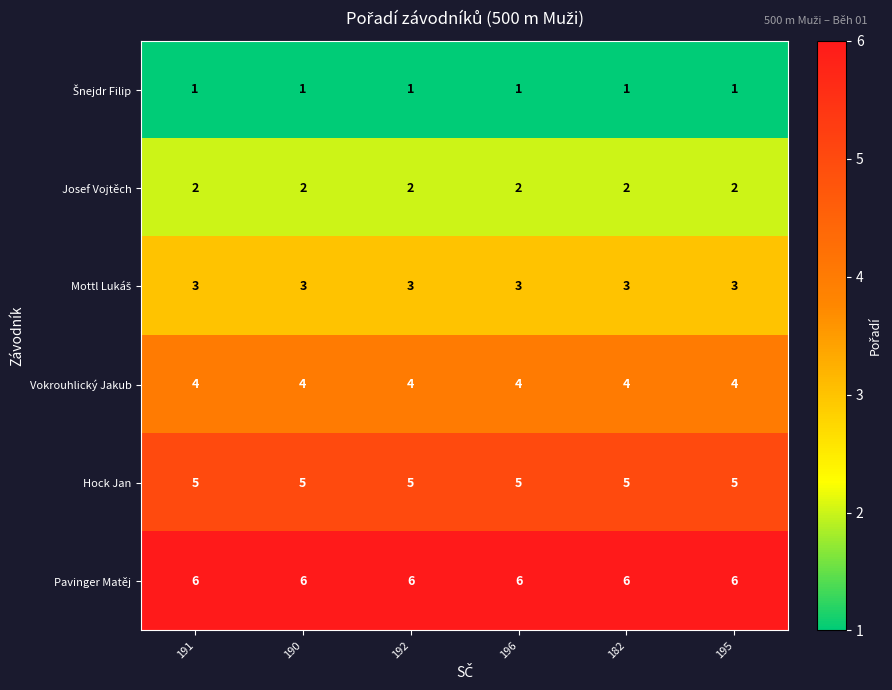

Which series has the largest total across all categories?

Pavinger Matěj